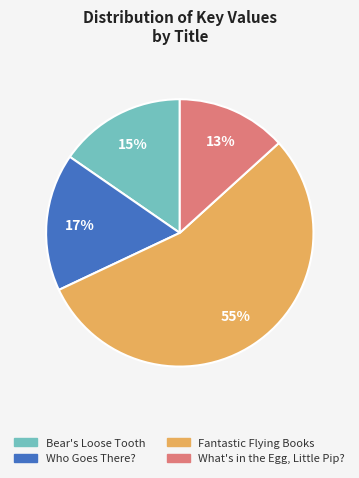

Is it true that Bear's Loose Tooth is 9% of the pie?

False